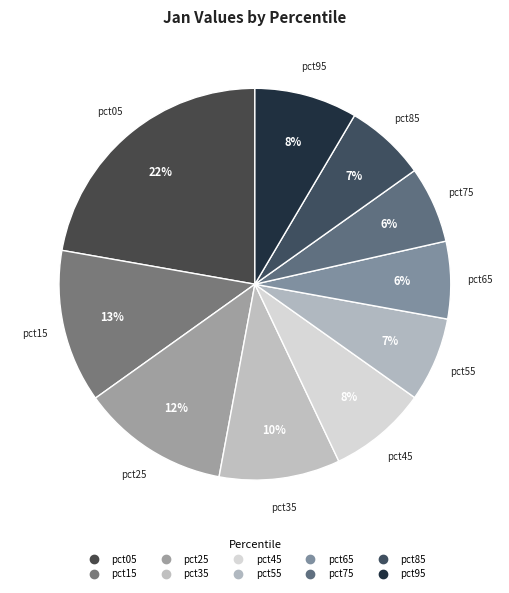

True or false: pct65 accounts for 1% of the total.

False